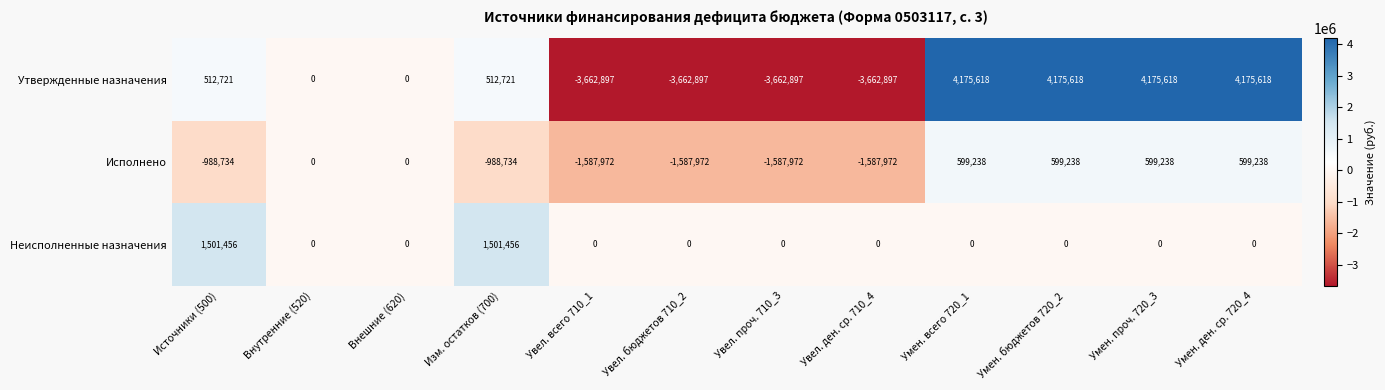

How many distinct data groups are displayed?

3